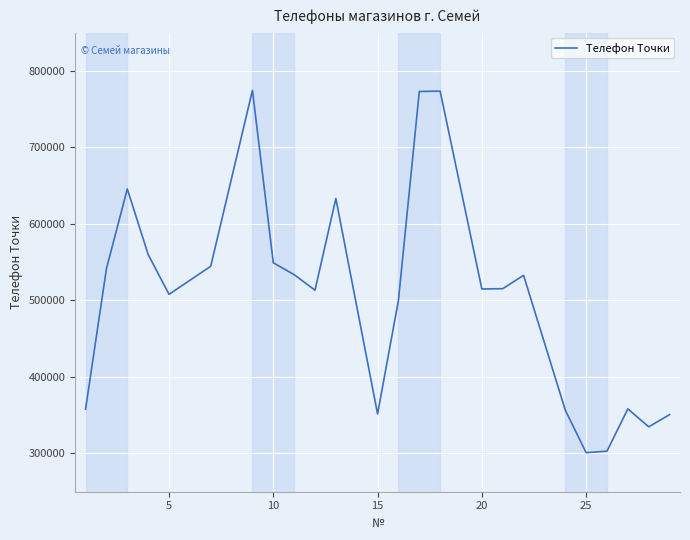

What is the greatest value displayed?

774572